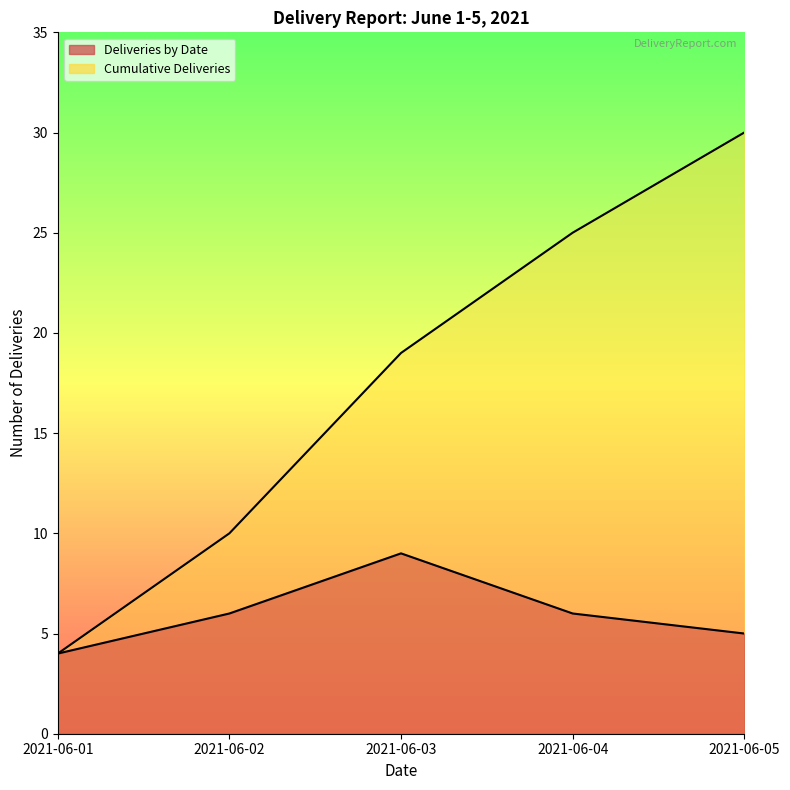

What is the difference between the second highest and minimum values in the Cumulative Deliveries series?

21